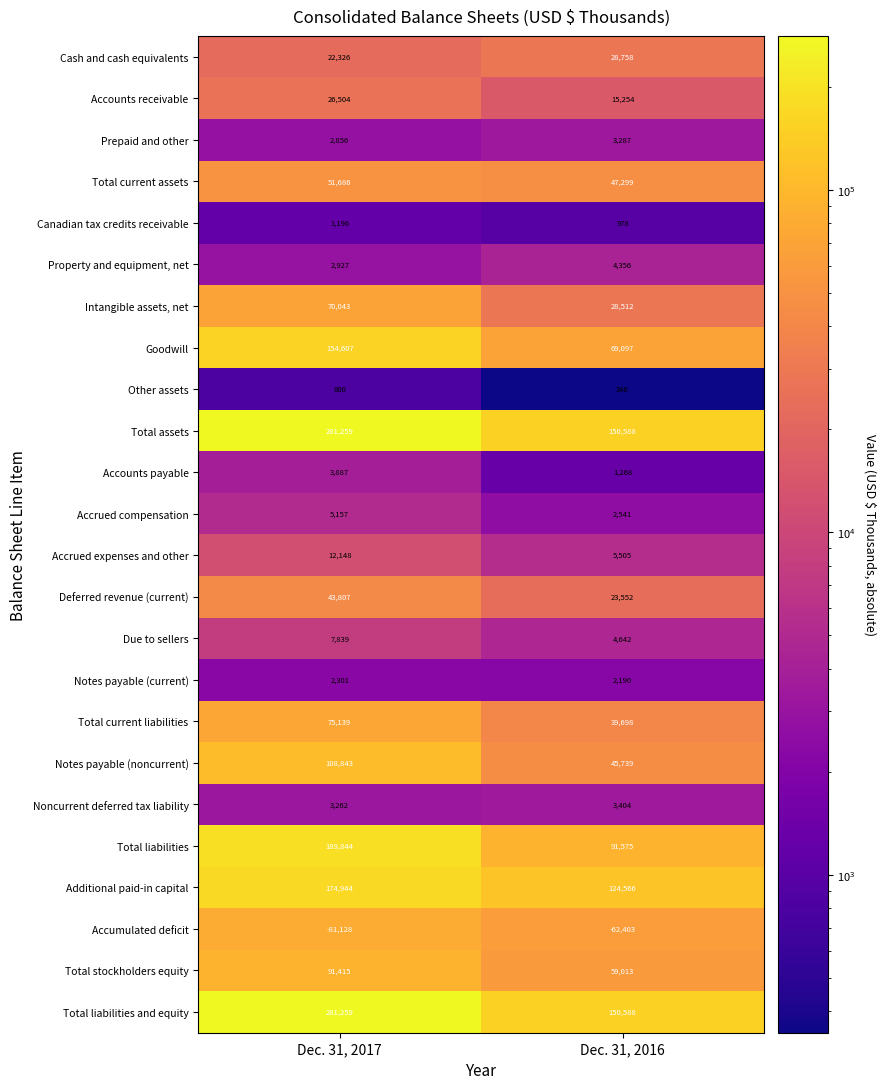

At which label does Notes payable (current) reach its minimum?

Dec. 31, 2016